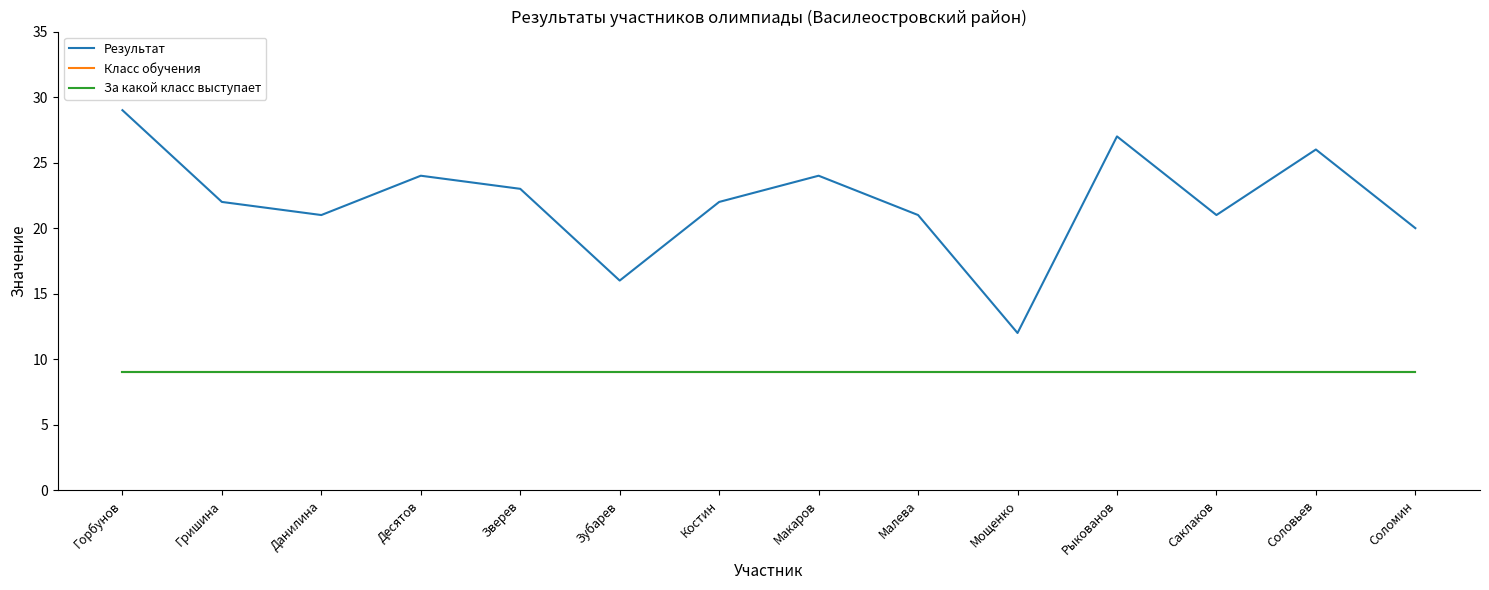

Rank the categories by За какой класс выступает value from lowest to highest.

Горбунов, Гришина, Данилина, Десятов, Зверев, Зубарев, Костин, Макаров, Малева, Мощенко, Рыкованов, Саклаков, Соловьев, Соломин